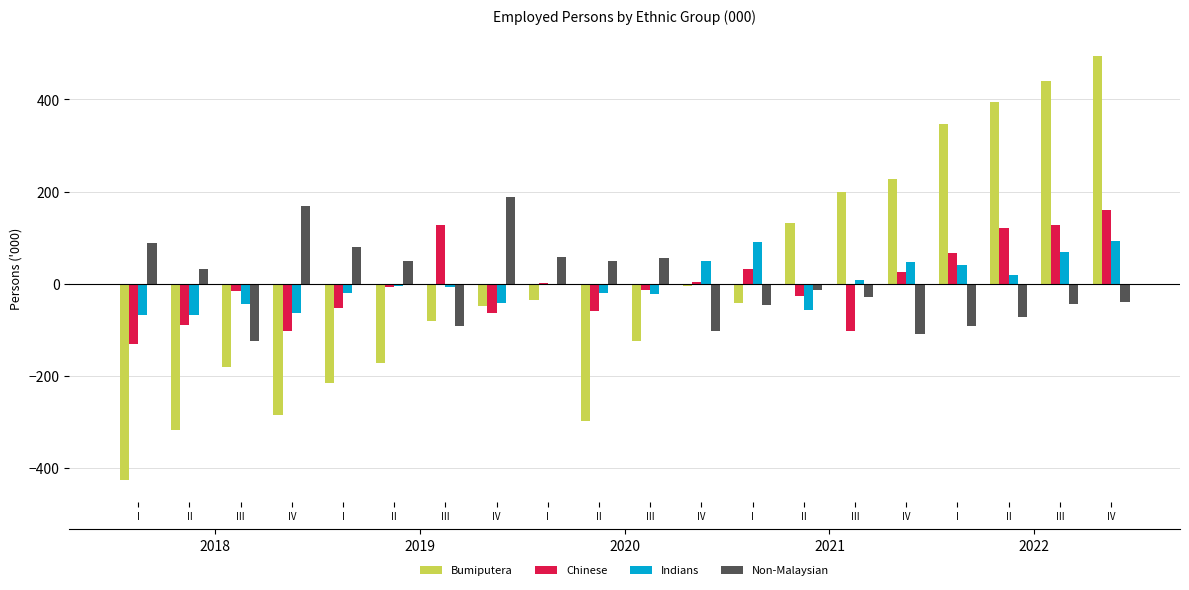

Reading left to right, what are all the values shown in this chart?

Bumiputera: I=-426.6	II=-318.2	III=-179.8	IV=-285.7	I=-215.2	II=-171.9	III=-81.1	IV=-47.8	I=-35.8	II=-297.2	III=-125.3	IV=-4.5	I=-42.7	II=132.1	III=198.4	IV=226.9	I=346.3	II=394.2	III=439.5	IV=494.3
Chinese: I=-131.0	II=-90.0	III=-16.2	IV=-103.3	I=-52.4	II=-6.2	III=127.5	IV=-63.8	I=1.1	II=-59.6	III=-13.9	IV=4.2	I=32.3	II=-27.2	III=-102.8	IV=26.1	I=66.3	II=121.0	III=127.1	IV=160.2
Indians: I=-68.1	II=-67.2	III=-43.4	IV=-63.3	I=-20.6	II=-5.6	III=-7.6	IV=-41.5	I=-1.0	II=-20.7	III=-22.7	IV=48.6	I=91.6	II=-56.4	III=9.0	IV=48.0	I=41.8	II=18.7	III=67.9	IV=93.2
Non-Malaysian: I=88.3	II=32.4	III=-125.3	IV=168.1	I=79.0	II=48.5	III=-92.7	IV=189.0	I=58.2	II=49.1	III=55.7	IV=-101.8	I=-47.1	II=-13.7	III=-29.4	IV=-108.8	I=-91.7	II=-73.1	III=-44.2	IV=-40.6